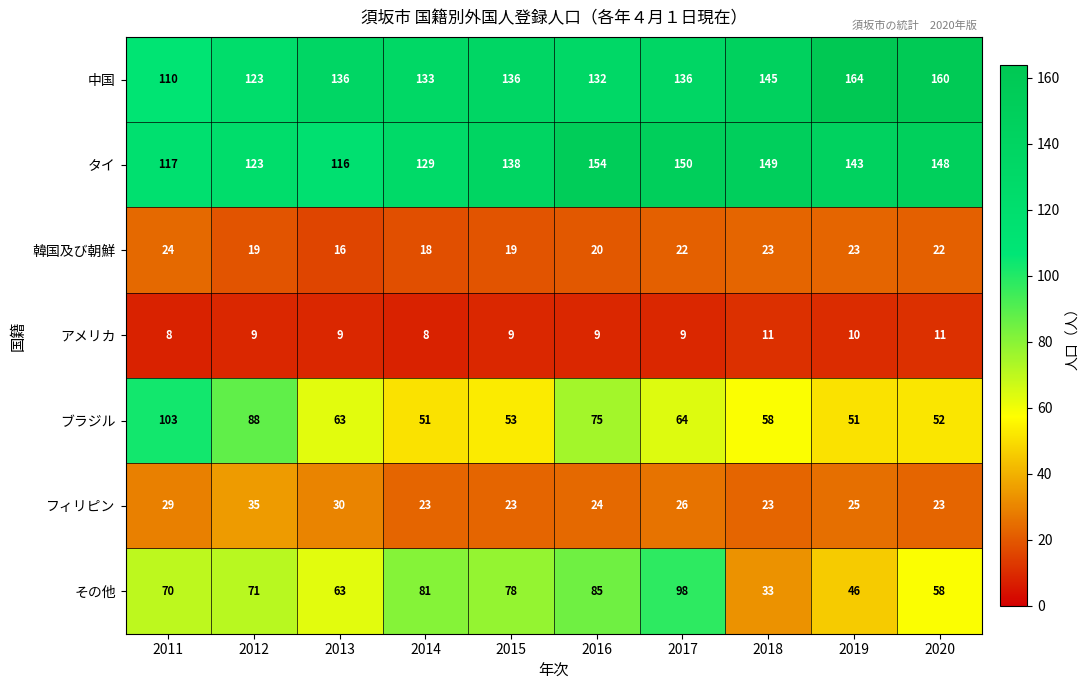

Which series has the widest spread of values?

その他